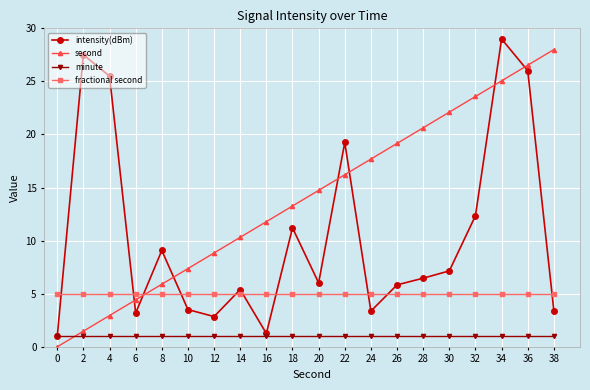

Rank the series by their average value, from highest to lowest.

second, intensity(dBm), fractional second, minute